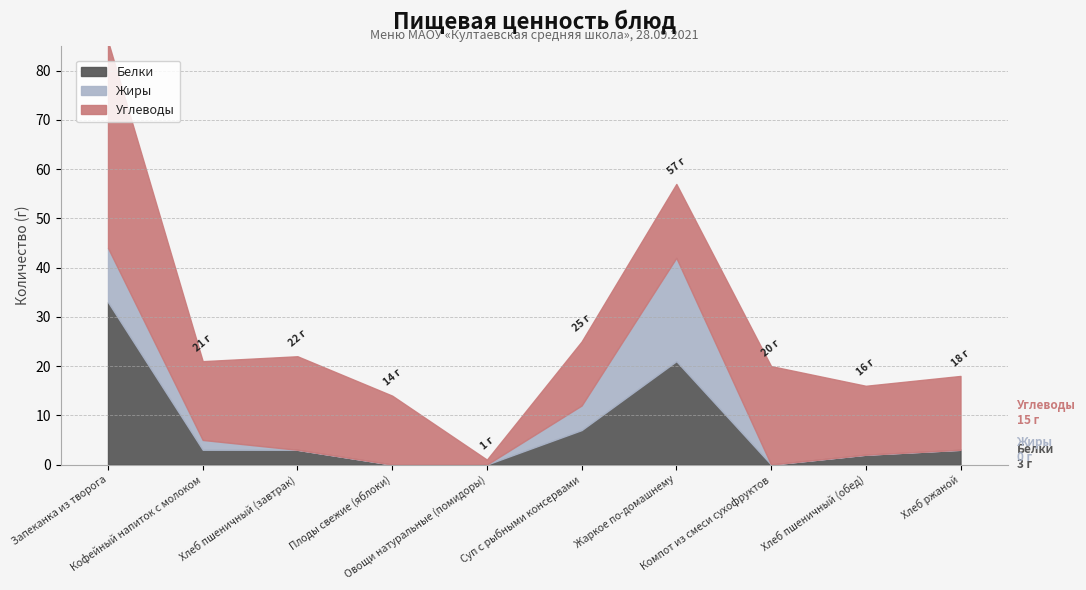

The value of Углеводы at Хлеб пшеничный (завтрак) is 19. True or false?

True